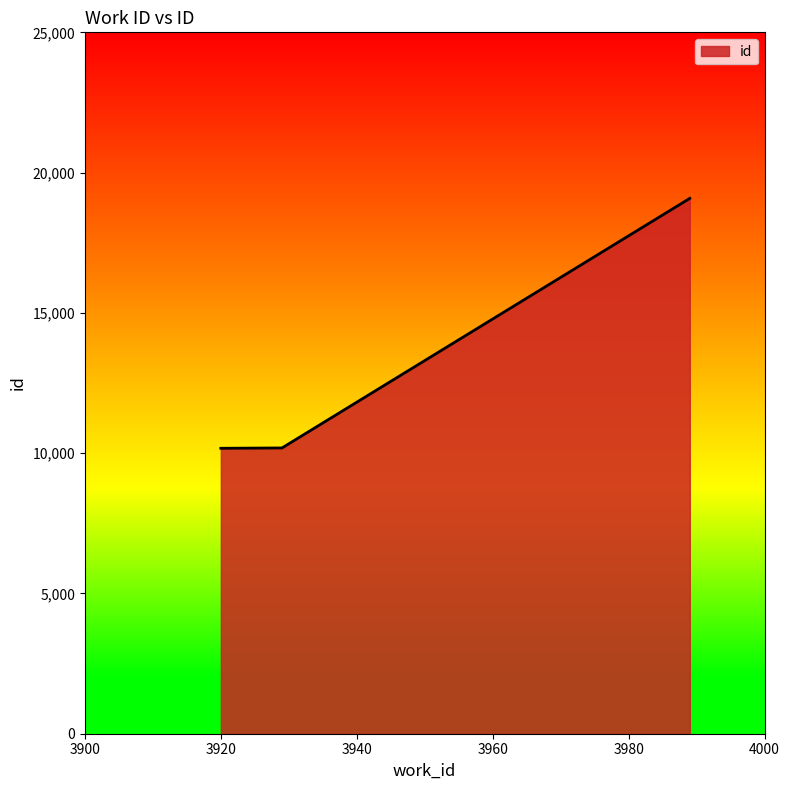

What is the average value?

13147